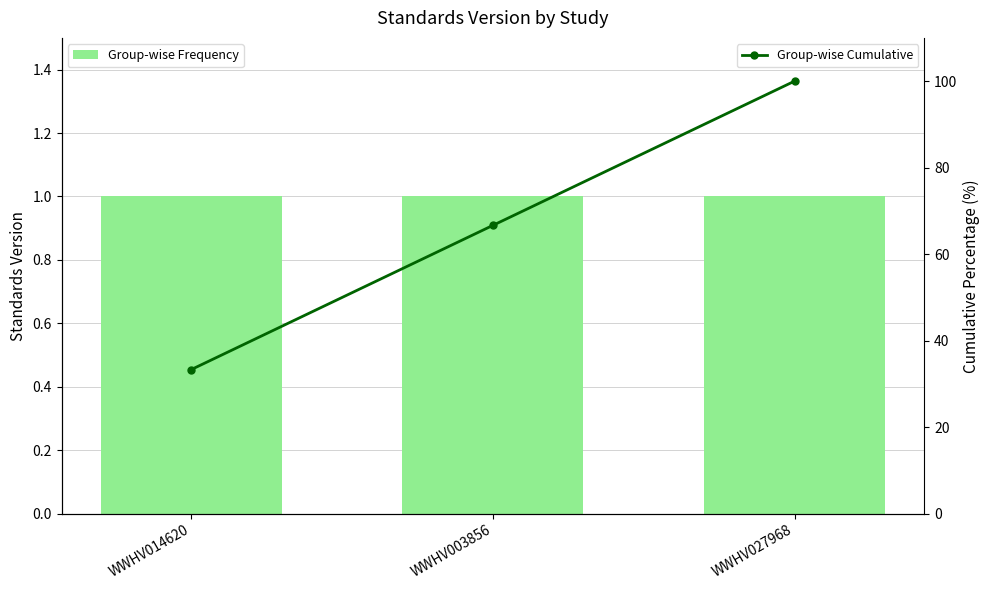

At how many categories does at least one series exceed 10?

3